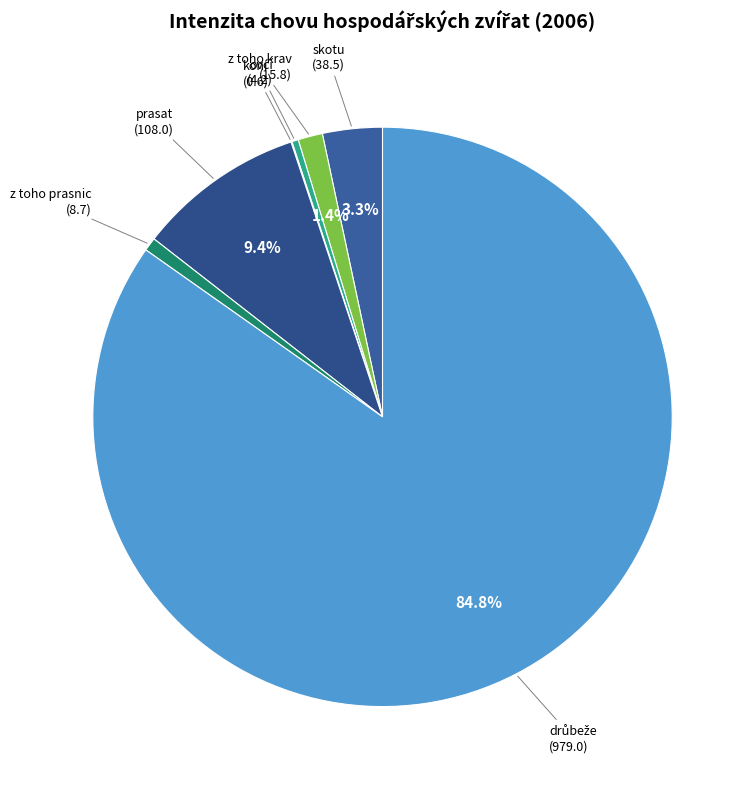

Which category has the biggest portion of the pie?

drůbeže